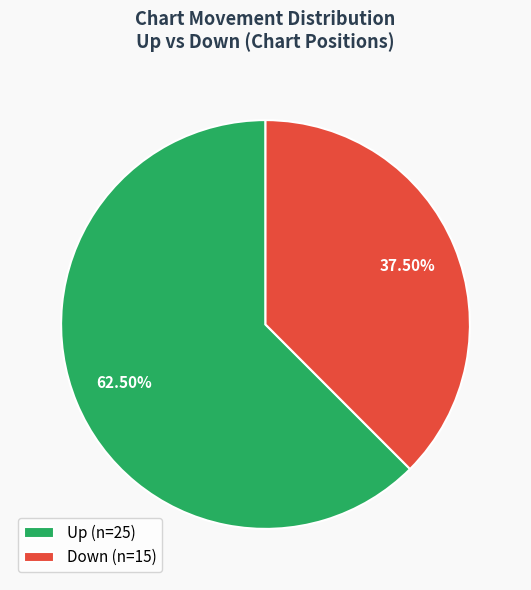

Which category accounts for the majority?

Up (n=25)